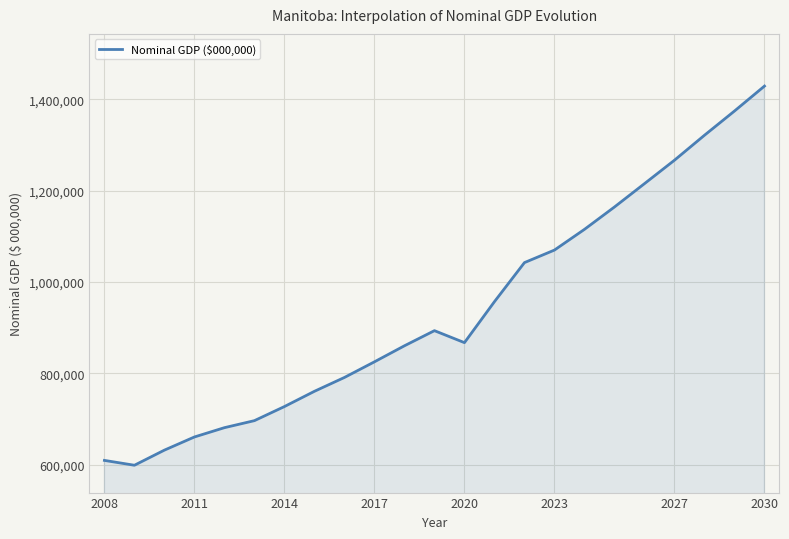

What is the greatest value displayed?

1428773